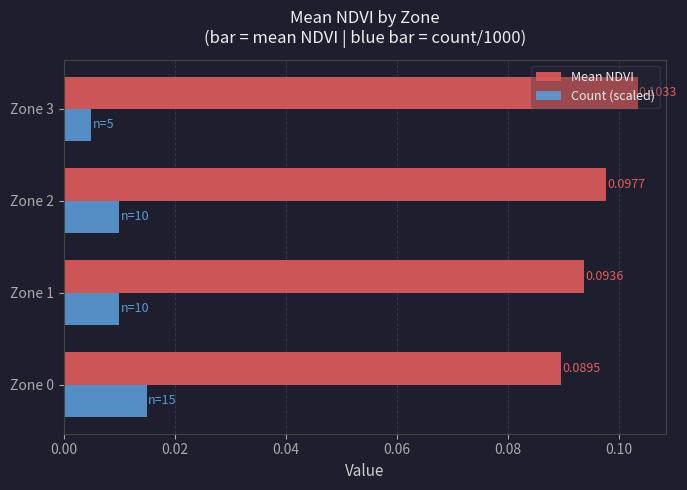

At Zone 3, list the series in order from largest to smallest.

Mean NDVI, Count (scaled)